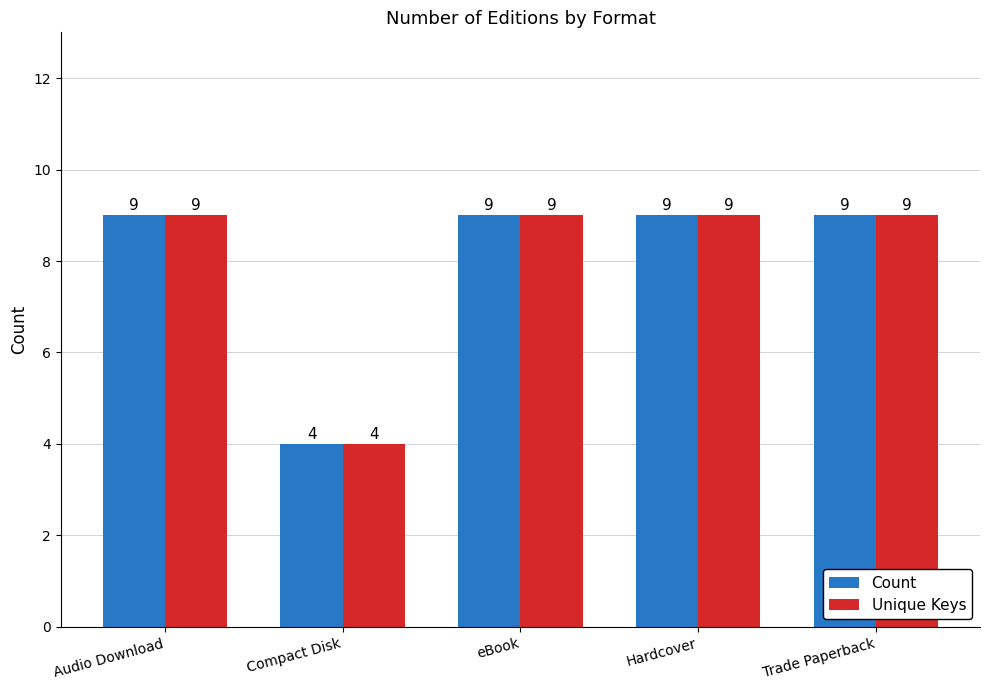

What is the minimum value shown in the chart?

4